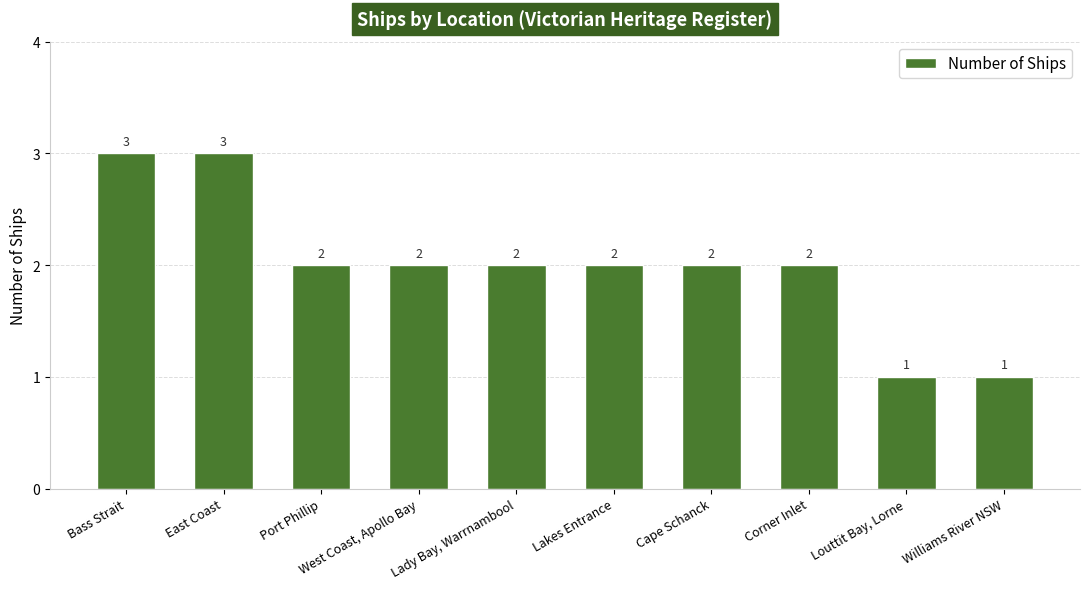

Reading left to right, list all the values displayed in this chart.

Bass Strait=3	East Coast=3	Port Phillip=2	West Coast, Apollo Bay=2	Lady Bay, Warrnambool=2	Lakes Entrance=2	Cape Schanck=2	Corner Inlet=2	Louttit Bay, Lorne=1	Williams River NSW=1